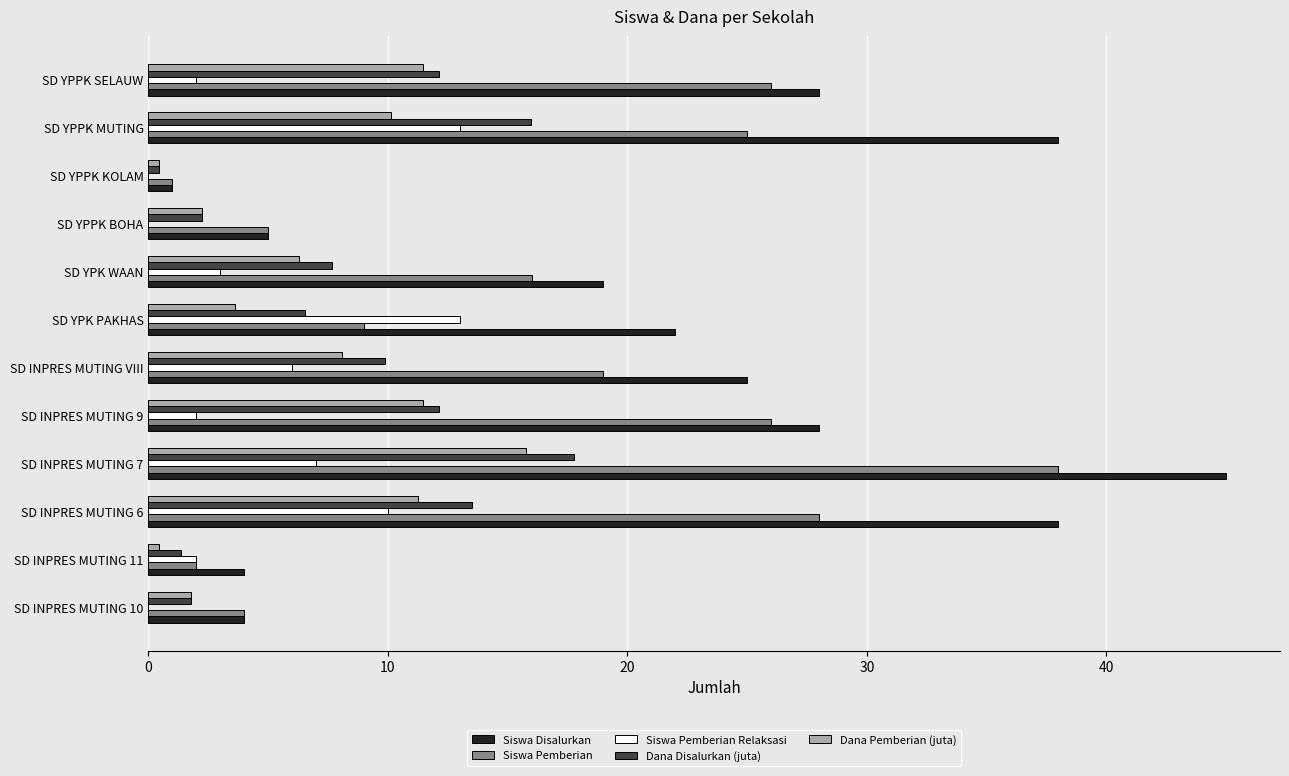

What is the sum of all Dana Pemberian (juta) values?

83.0